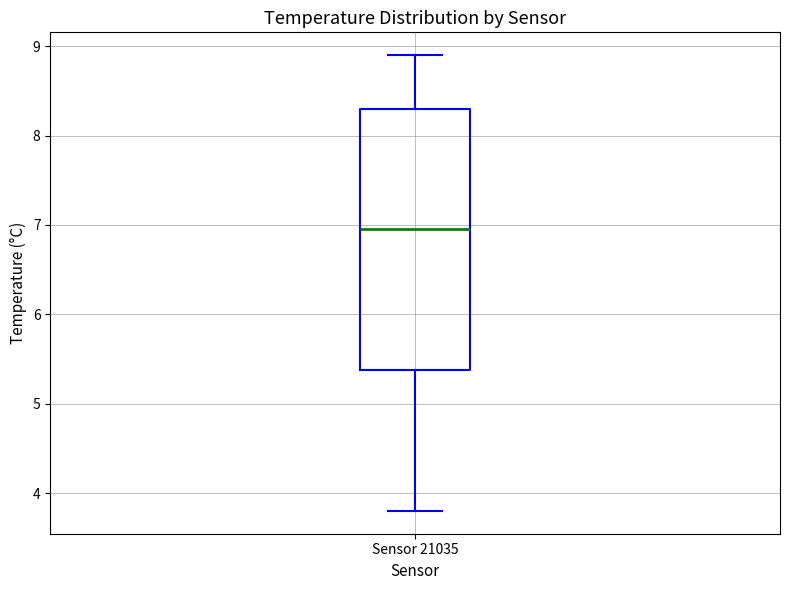

Where does the median line of the box for Sensor 21035 sit on the y-axis? The values are not printed on the chart, so give them approximately, as read against the axis.

7.0